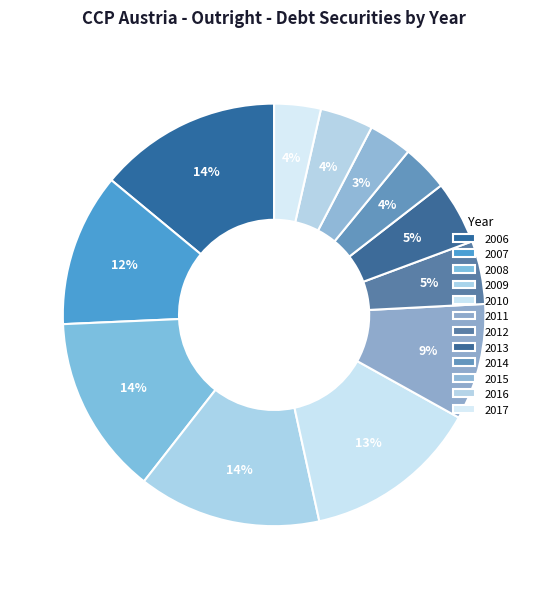

Count the number of slices in the pie.

12